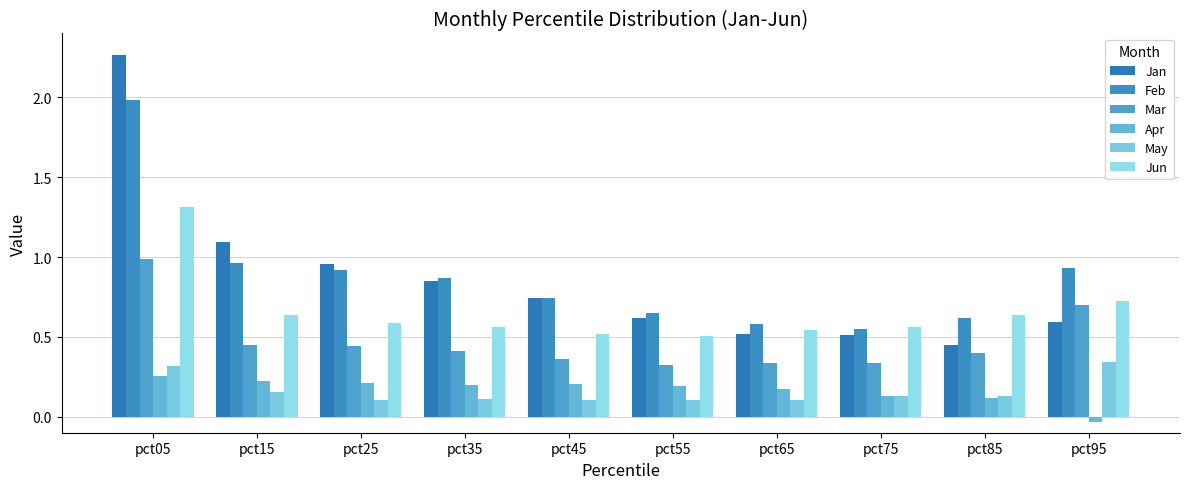

What is the sum of the Jun values at pct95 and pct45?

1.2